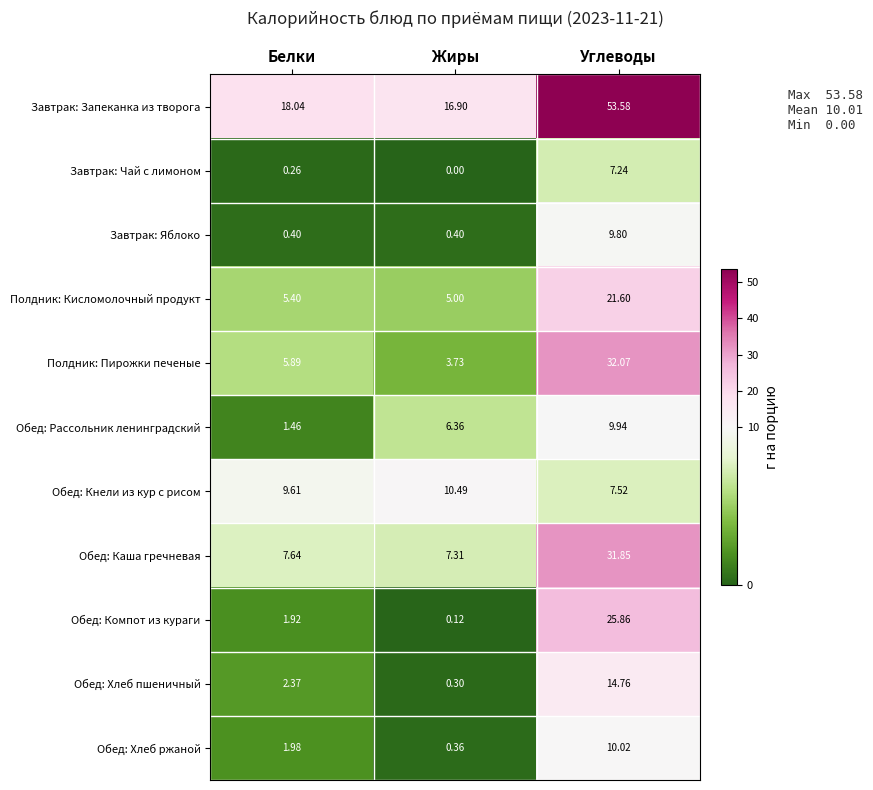

Which category has the lowest value across all series?

Жиры